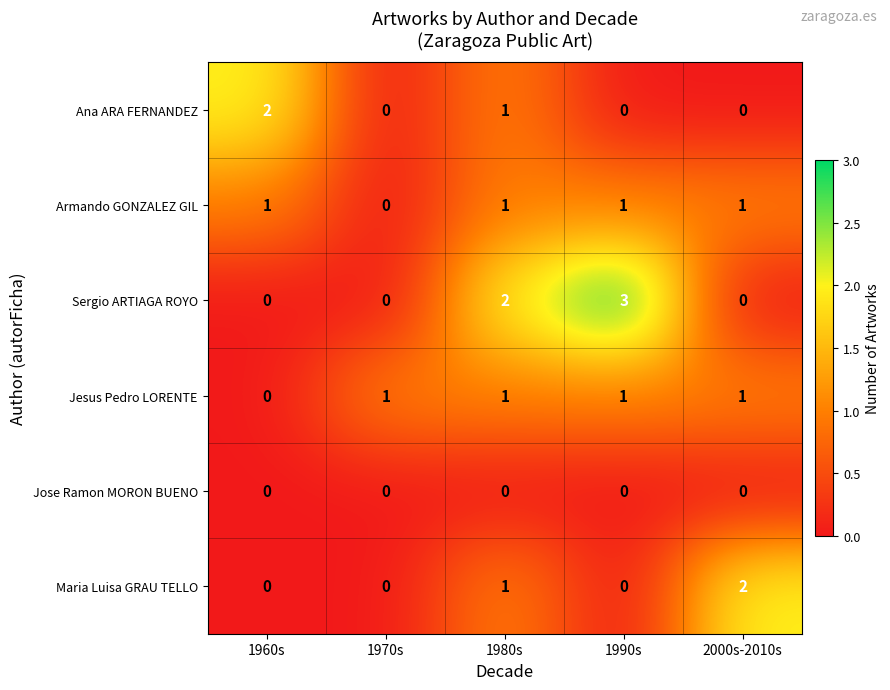

What is the spread (max minus min) of values at 1990s?

3